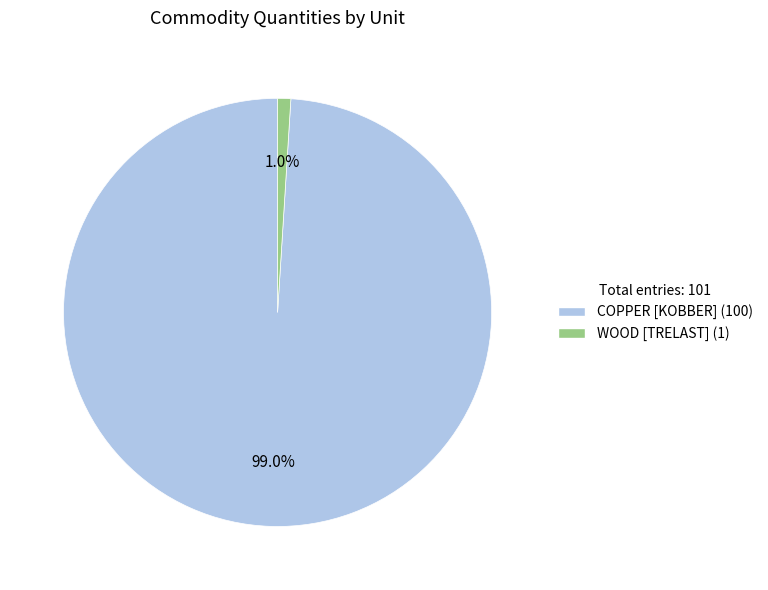

Does COPPER [KOBBER] represent more than half of the total?

Yes